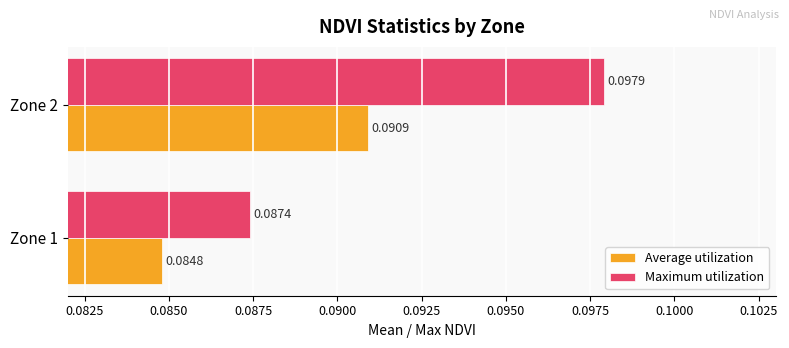

At which label does Average utilization reach its minimum?

Zone 1